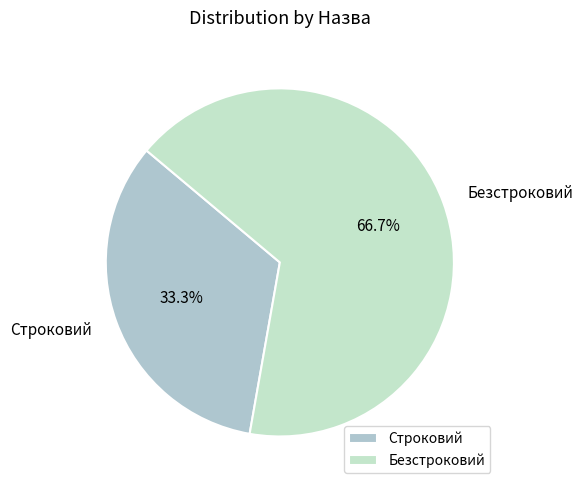

Count the number of slices in the pie.

2